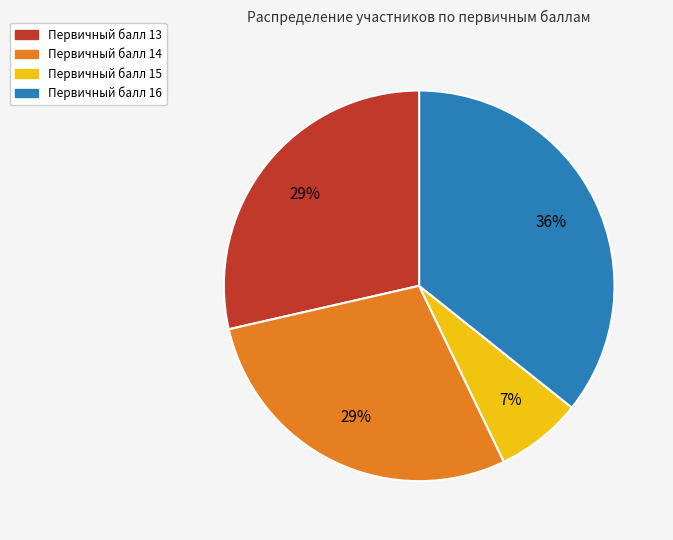

Does any single category account for the majority?

No